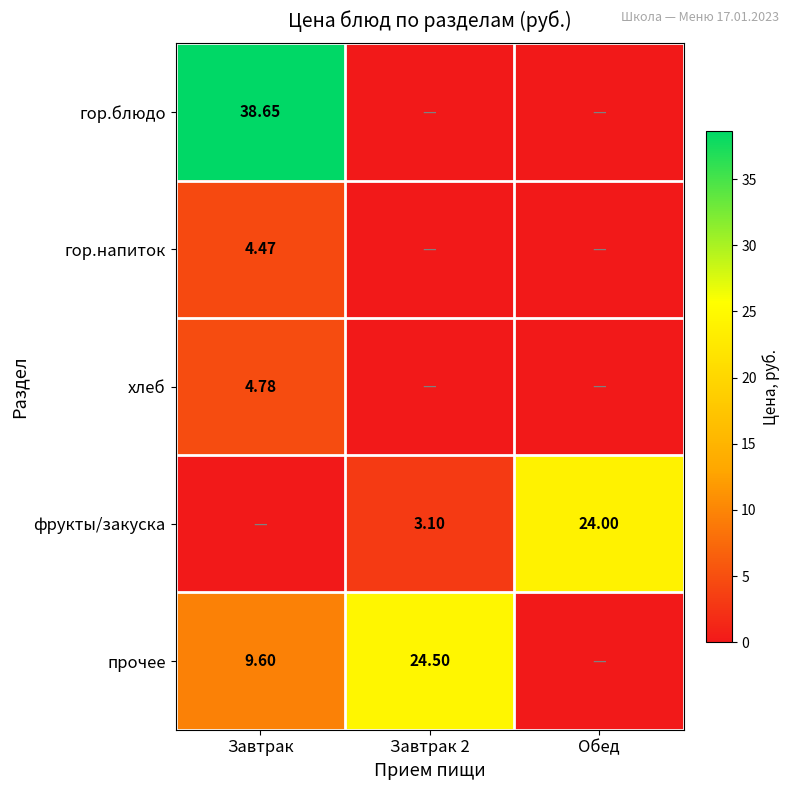

Is the value of фрукты/закуска at Завтрак 2 greater than the value of хлеб at Завтрак?

No